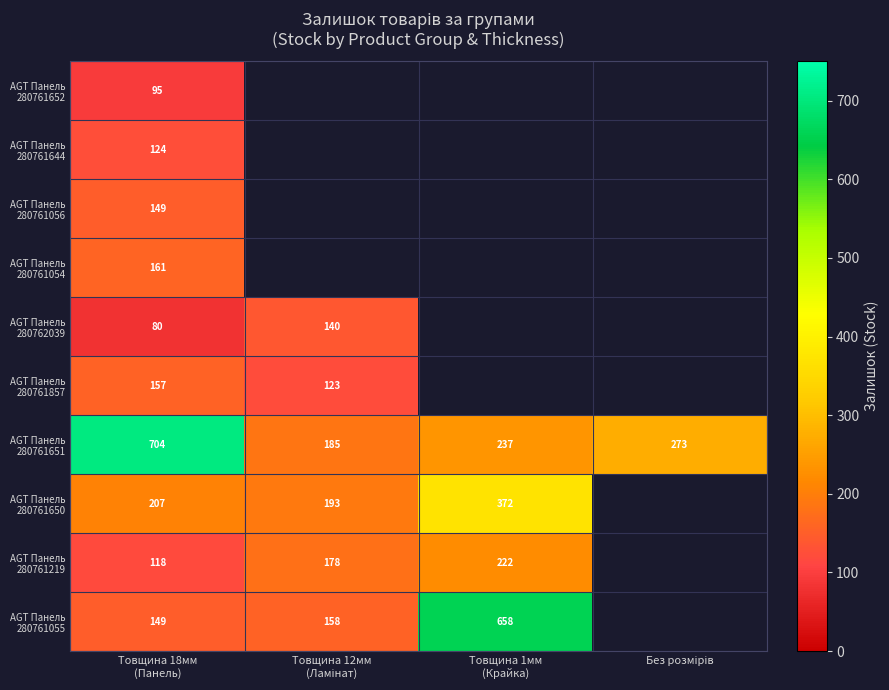

Which category has the highest value across all series?

Товщина 18мм
(Панель)